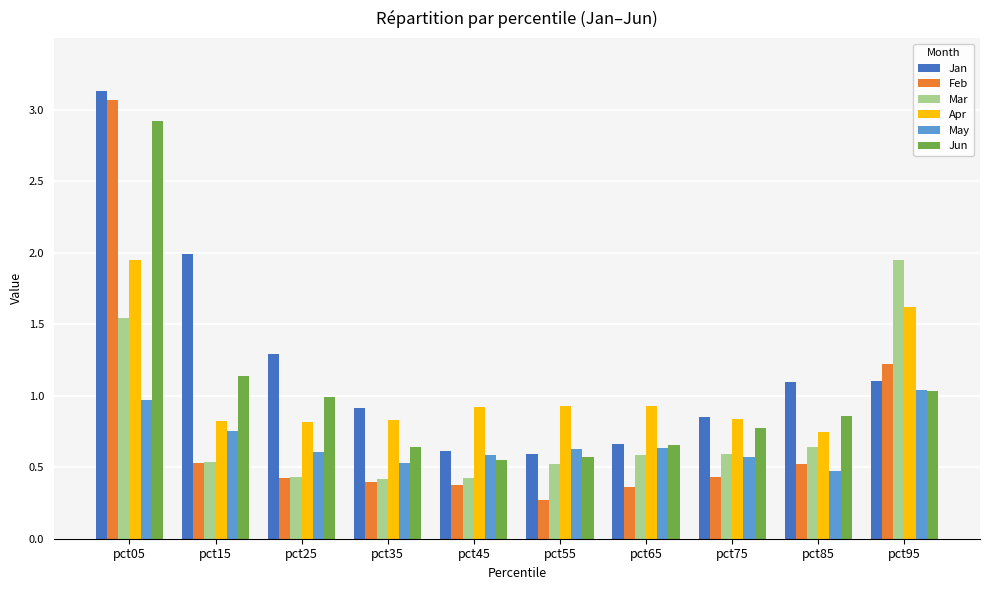

Which series has the largest range (max minus min)?

Feb